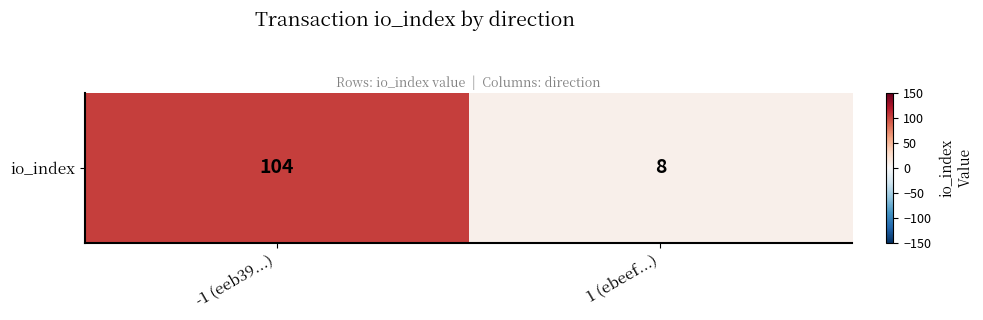

What is the ratio of the value at 1 (ebeef...) to the value at -1 (eeb39...)?

0.1